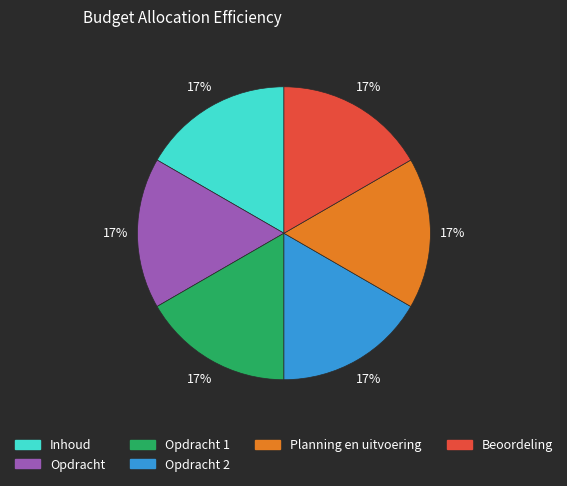

Is there a majority slice in this chart?

No